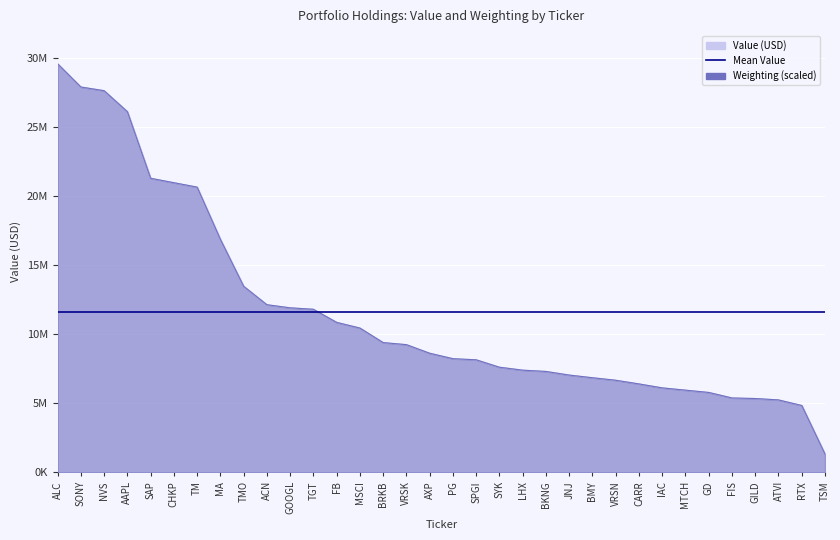

True or false: Value (USD) has a value of 10443000.0 at MSCI.

True